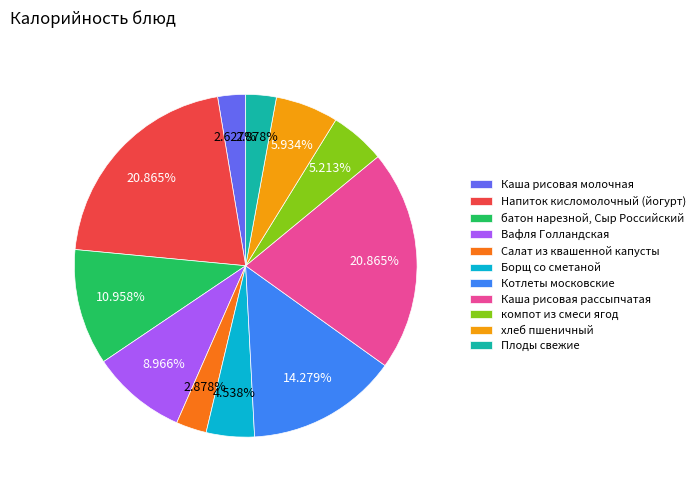

How many segments does this pie chart have?

11